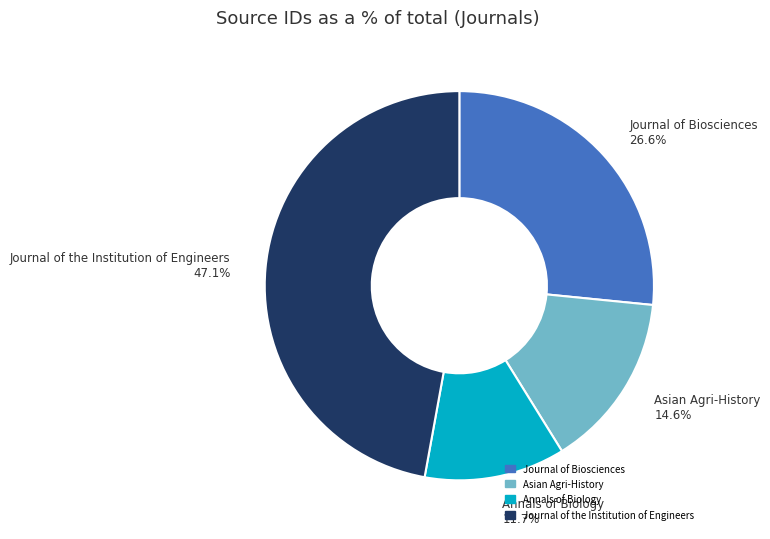

Is the sum of Annals of Biology and Asian Agri-History greater than half?

No